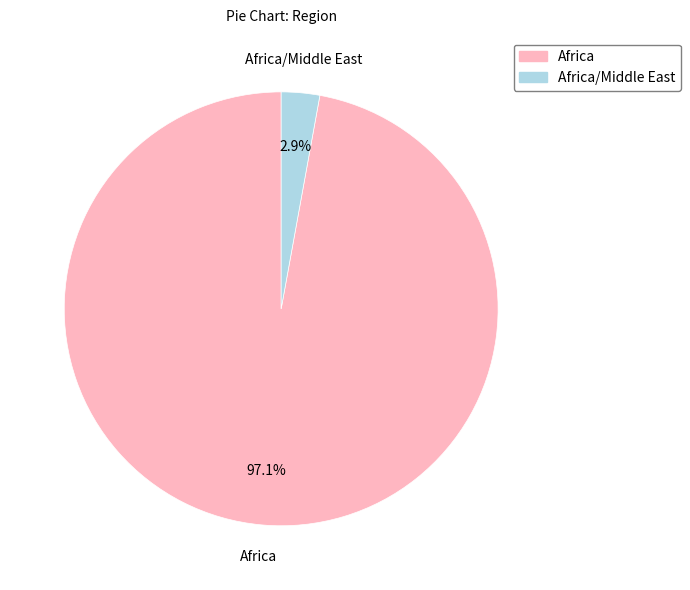

How many slices are in this pie chart?

2